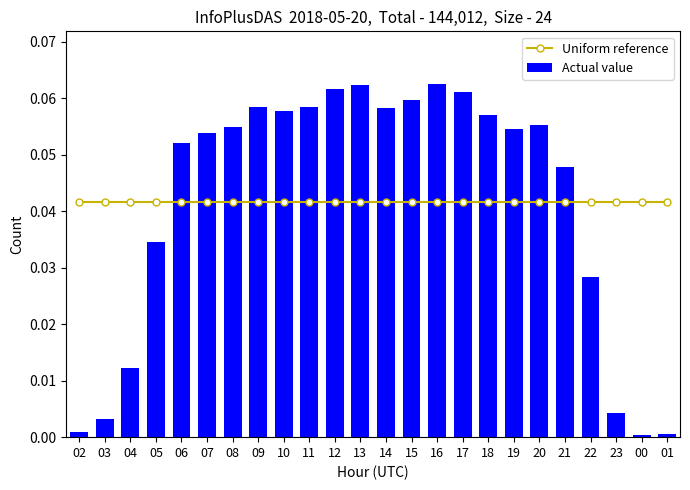

What are all the series names shown in the legend?

Uniform reference, Actual value